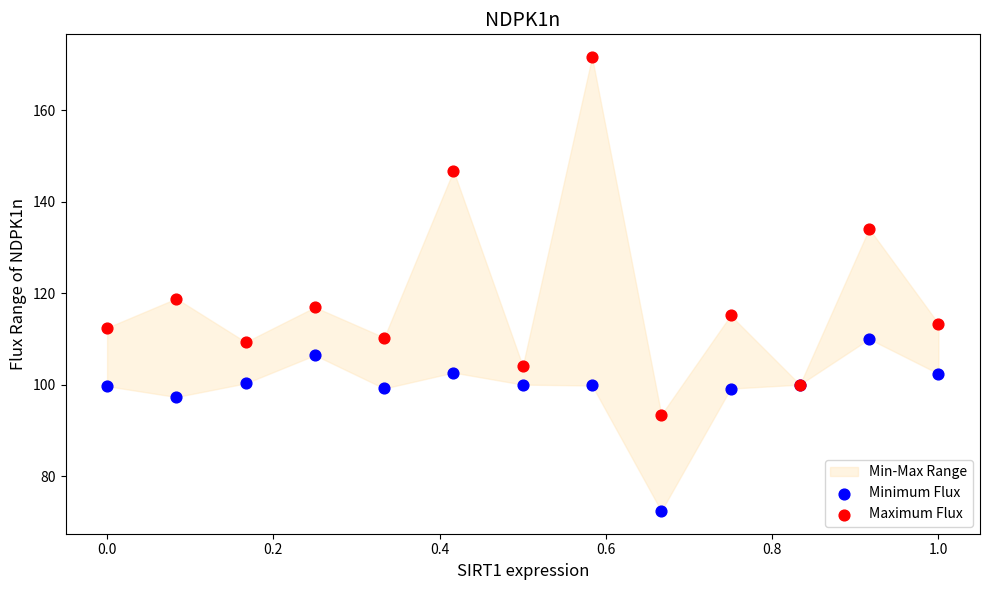

In the Minimum Flux series, what Y value is closest to 91?

97.3